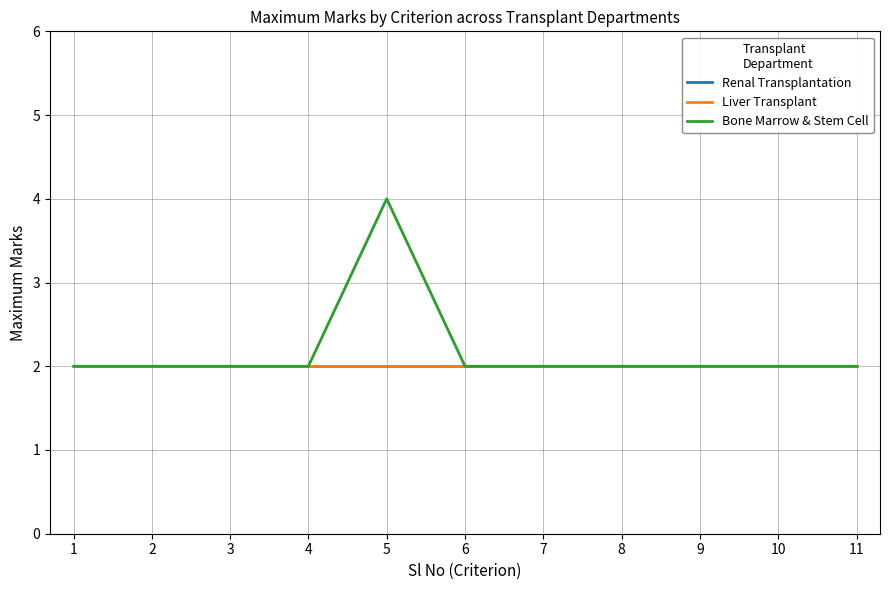

Which has a higher value, 8 or 3?

8